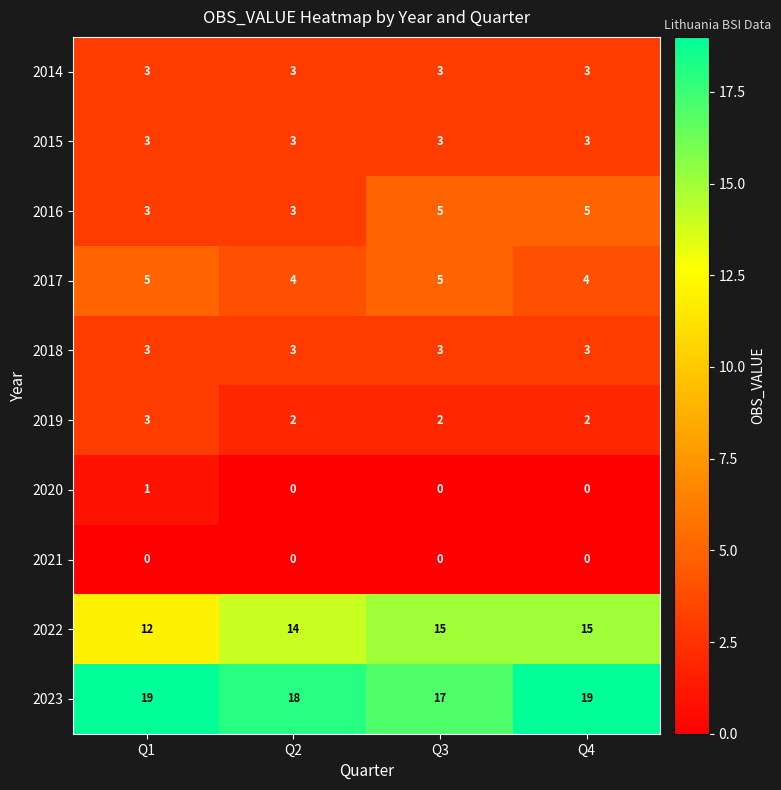

Is it true that 2017 equals 4 at Q2?

True